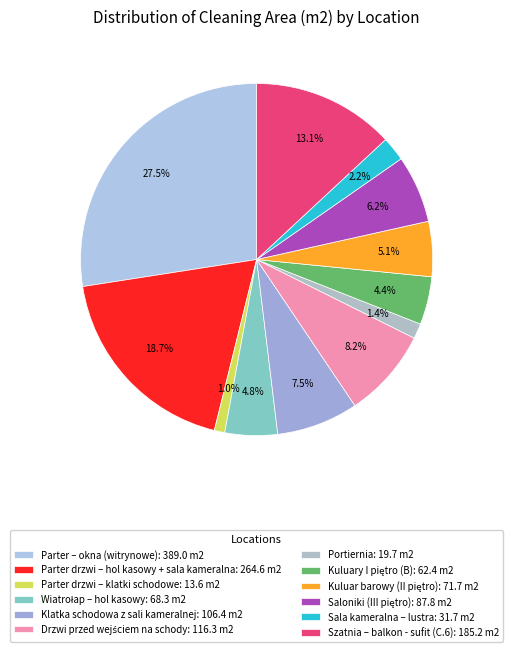

What is the ratio of the value at Saloniki (III piętro) to the value at Kuluary I piętro (B)?

1.4